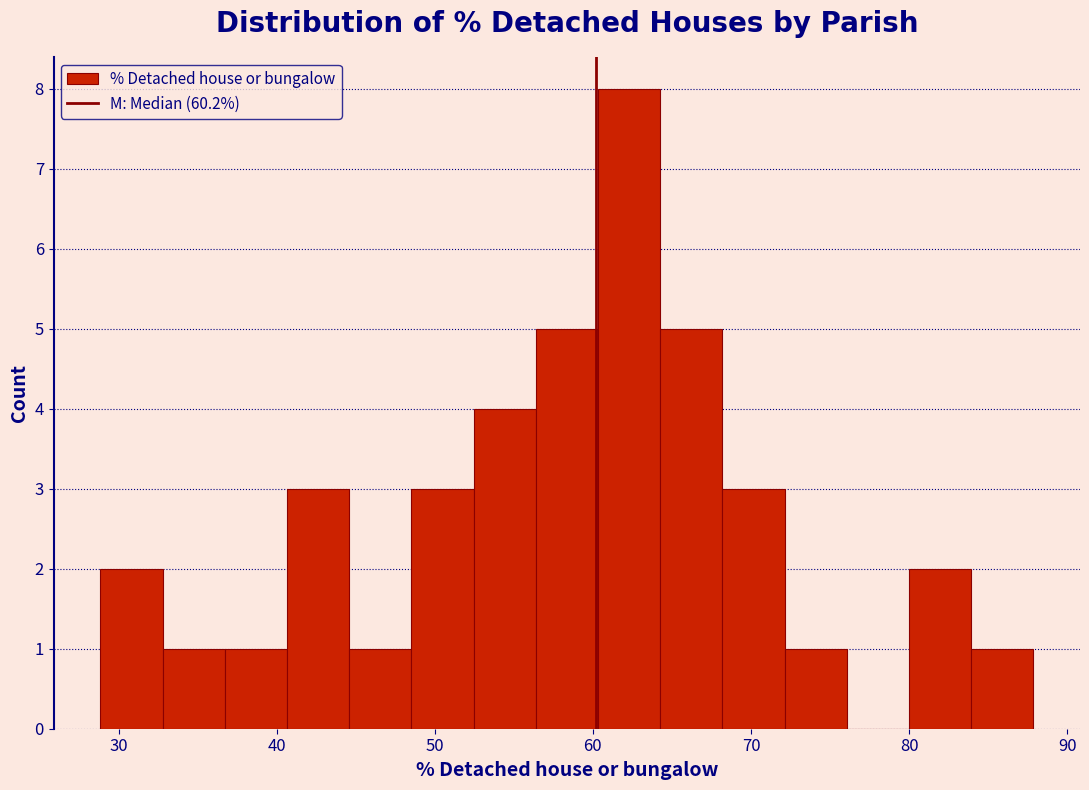

Around what value on the x-axis is the tallest bar? Give the approximate position of its centre, as read against the axis.

62